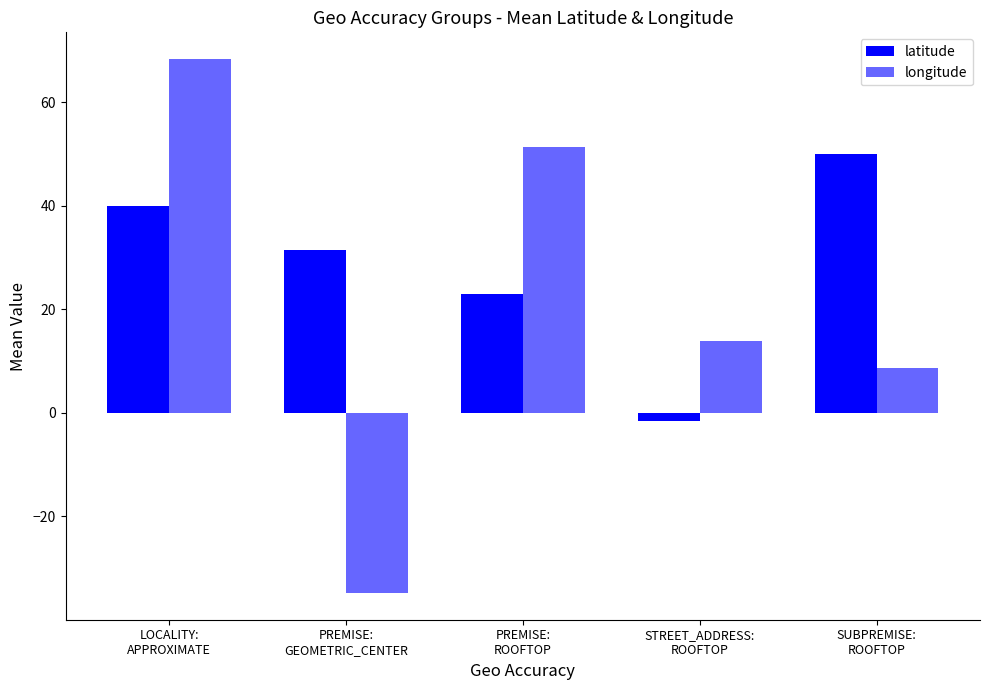

How many values in latitude are above zero?

4